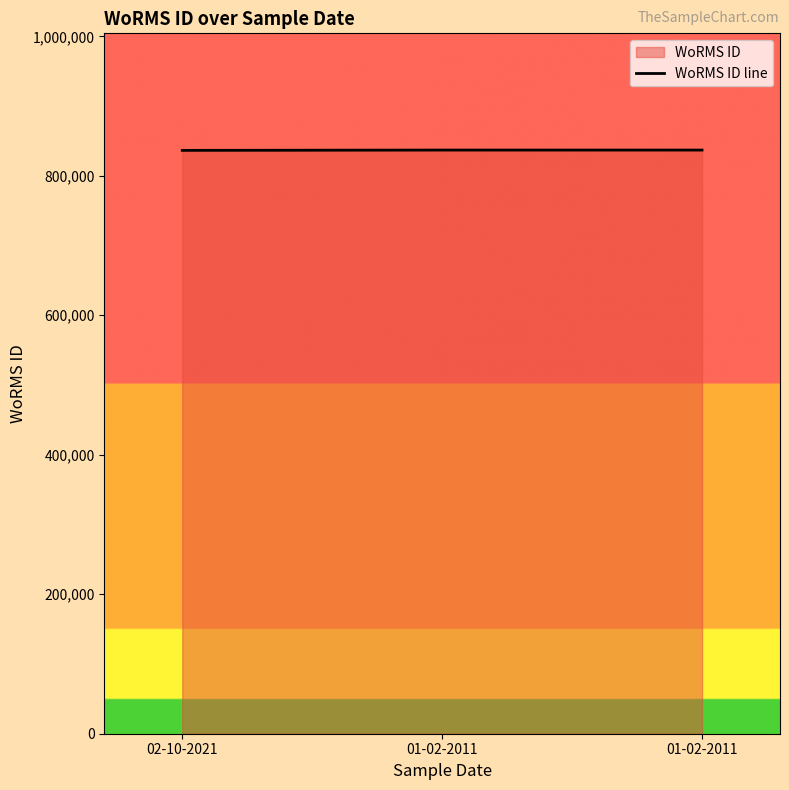

What is the change in value from 02-10-2021 to 01-02-2011?

+436